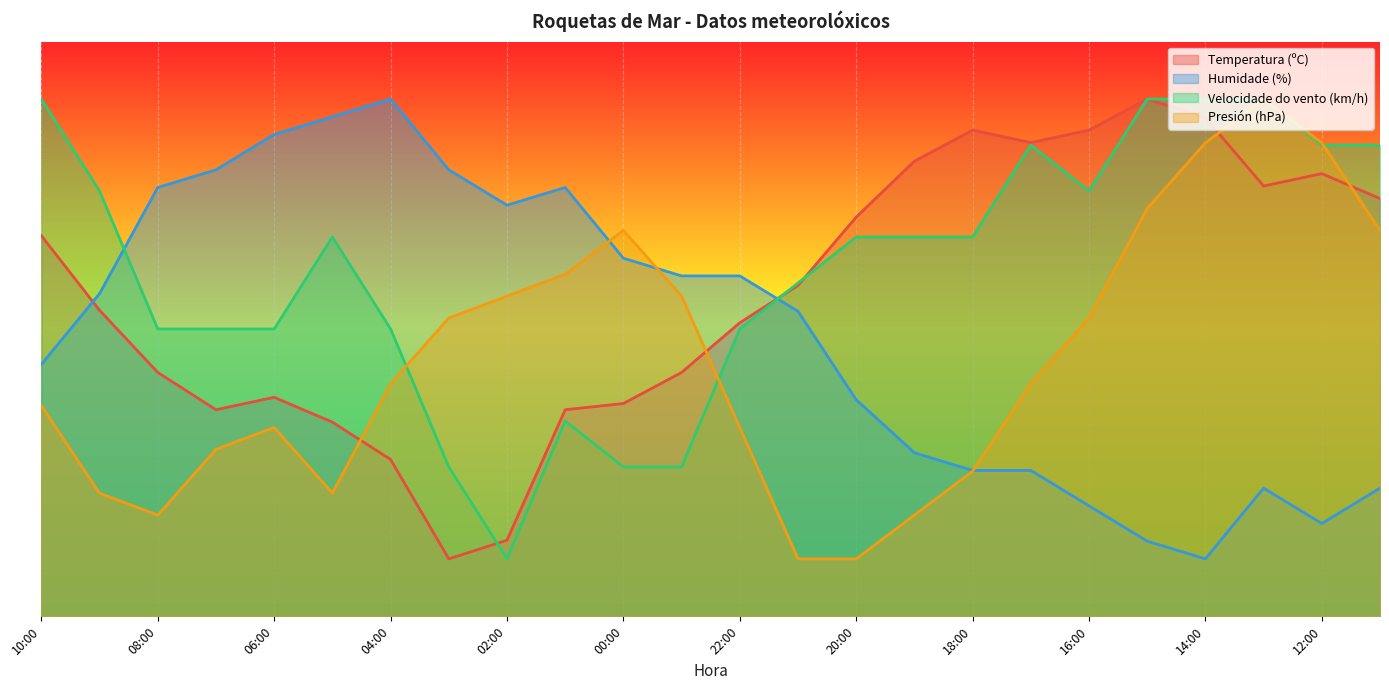

What is the value of the Temperatura (ºC) point at the 15th from the left?

69.5